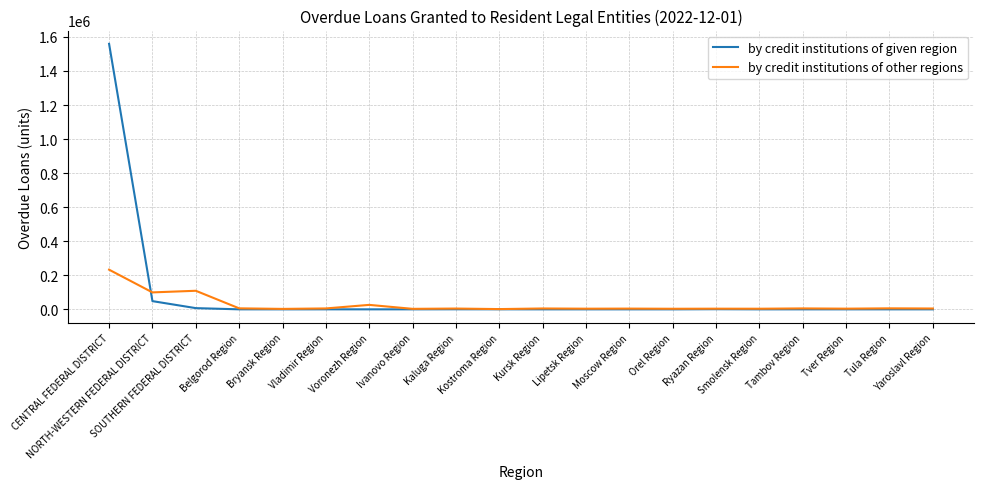

What is the sum of all by credit institutions of given region values?

1616426